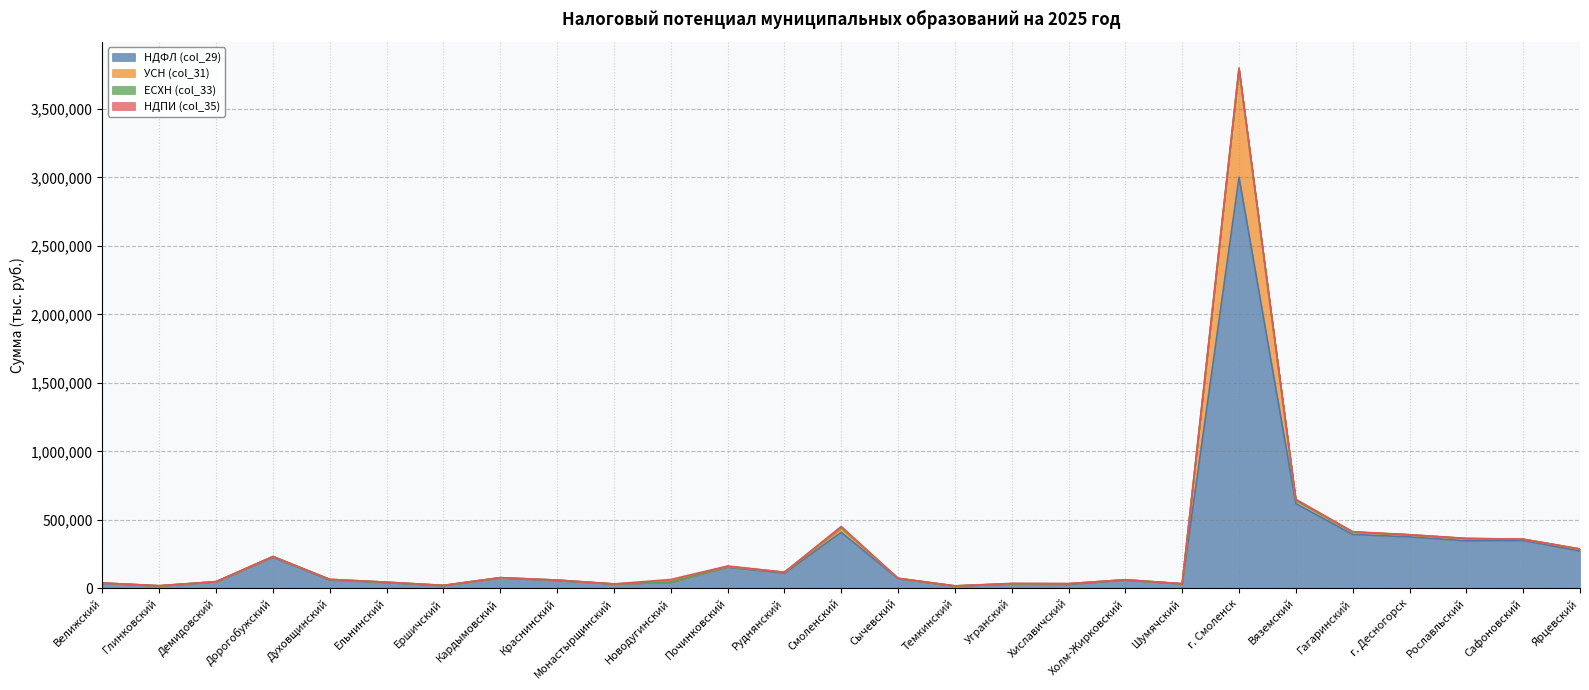

The value of УСН (col_31) at Рославльский is 584563.9. True or false?

False